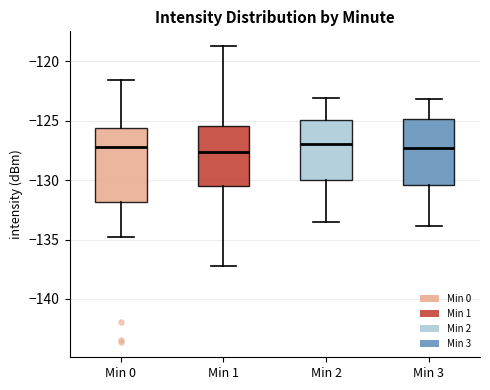

Where does the lower whisker of the box for Min 2 end on the y-axis? The values are not printed on the chart, so give them approximately, as read against the axis.

-133.5